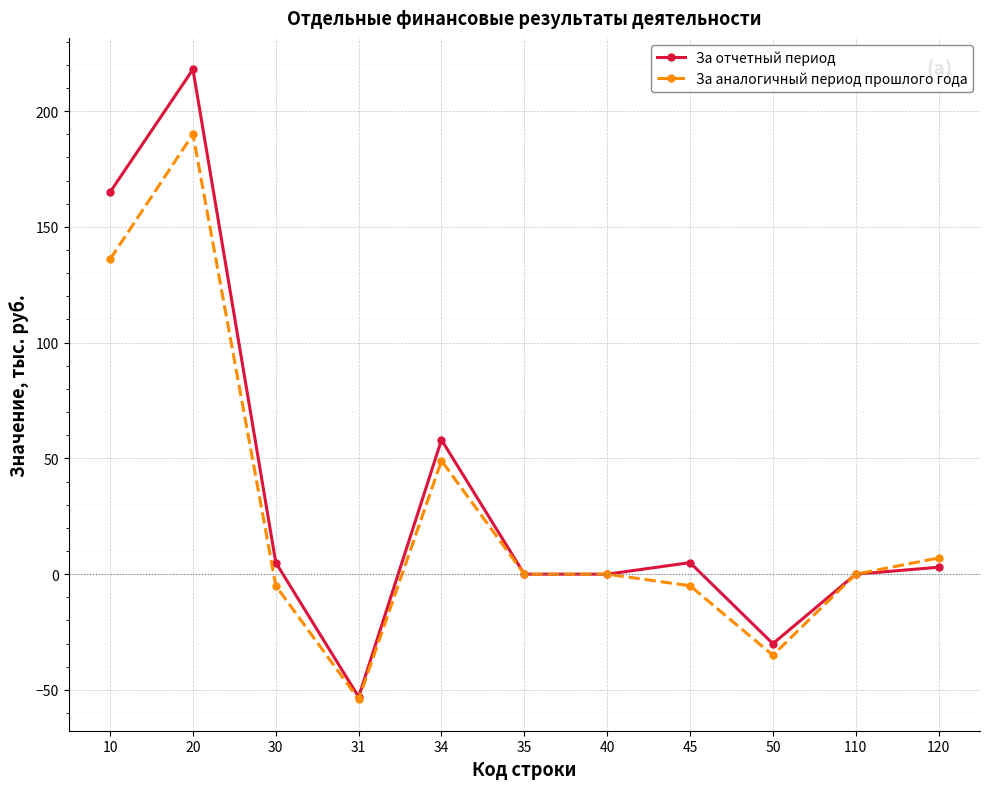

Rank the series by their maximum value, from lowest to highest.

За аналогичный период прошлого года, За отчетный период